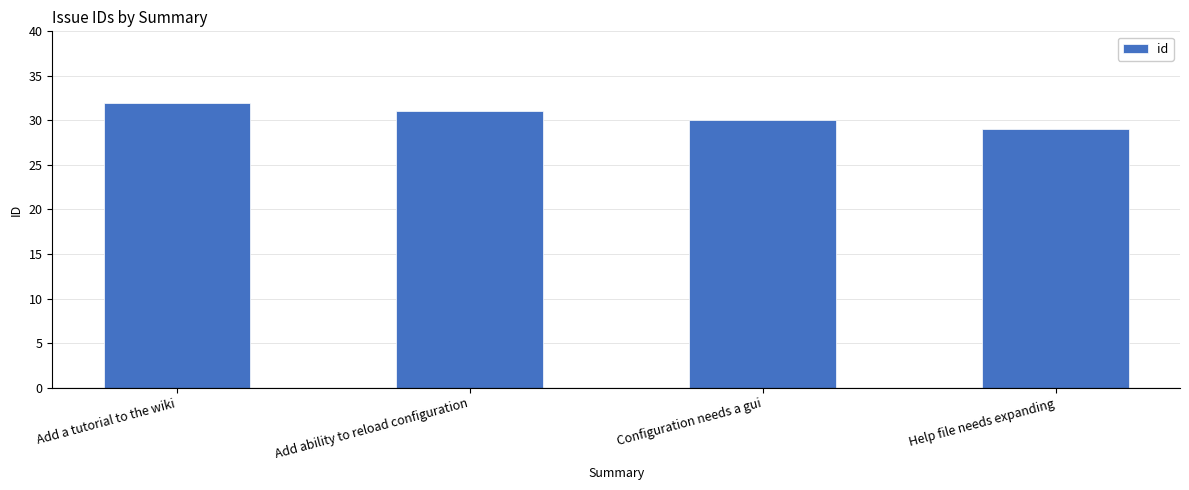

Reading left to right, list all the values displayed in this chart.

32	31	30	29